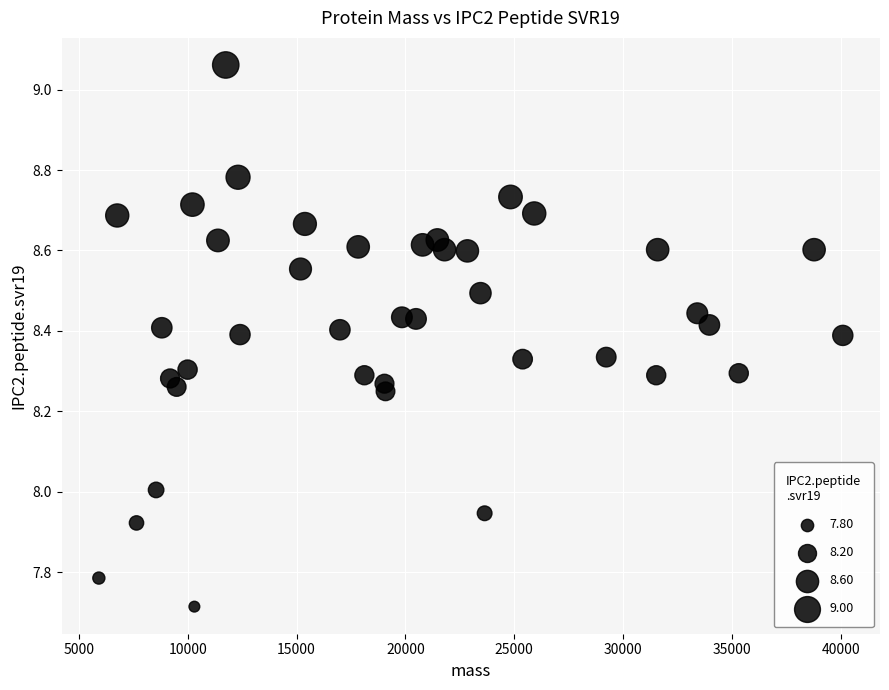

What is the range of X values (max minus min)?

34185.4